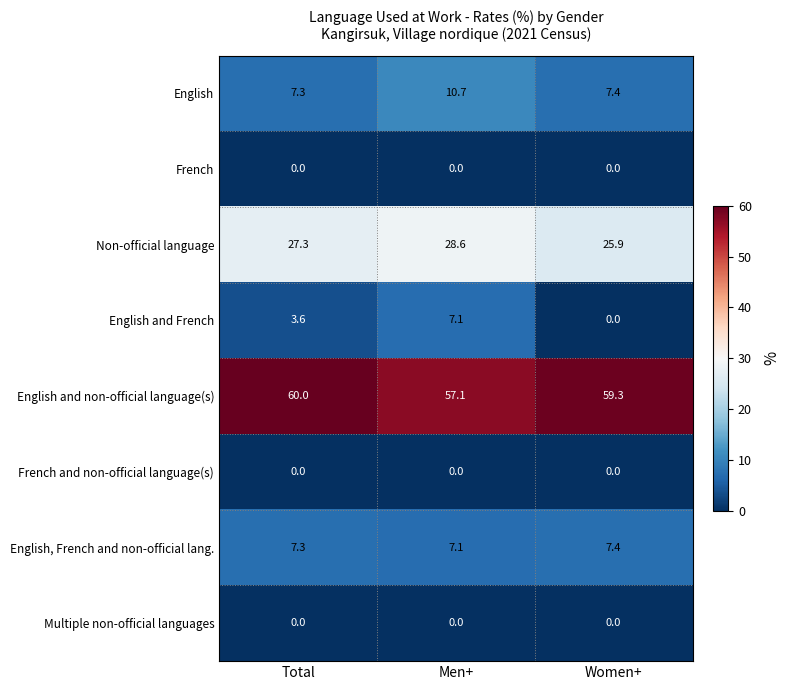

Read the English, French and non-official lang. value at Total.

7.3